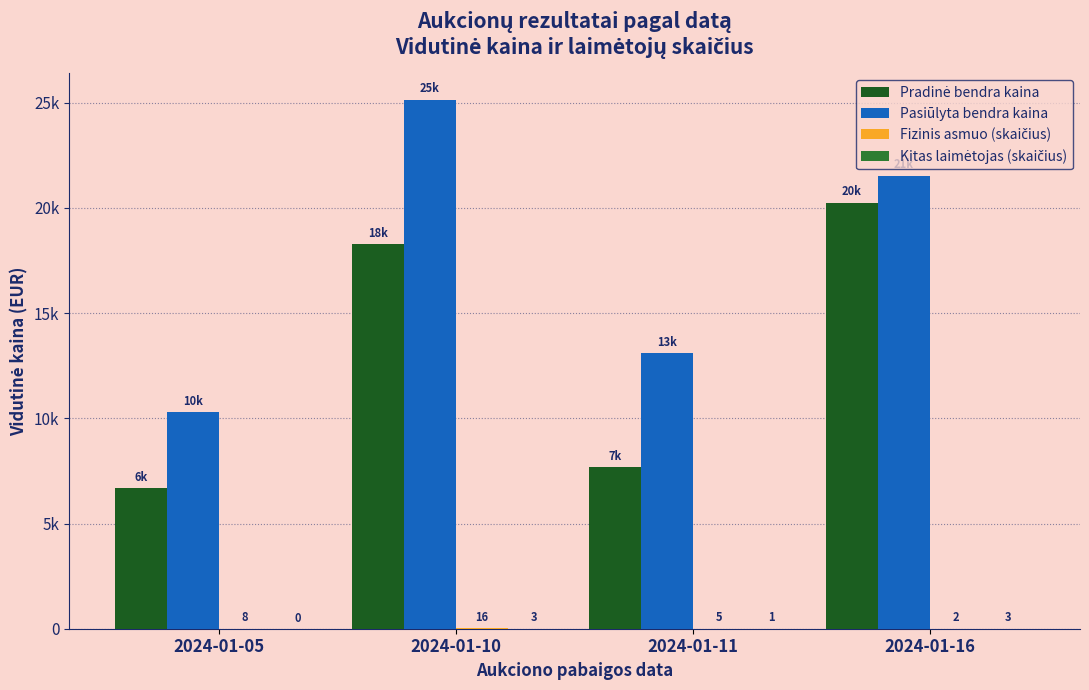

The Kitas laimėtojas (skaičius) series shows 0 at 2024-01-05. True or false?

True